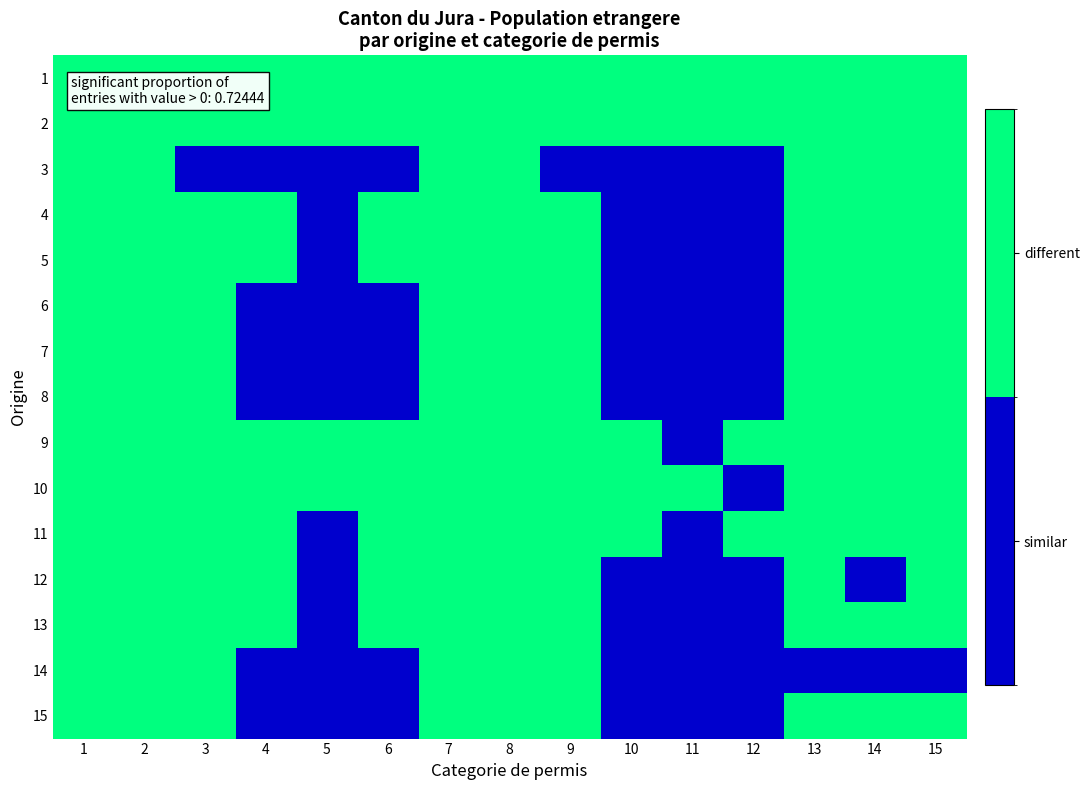

List the series in order of their peak value, highest first.

1, 2, 3, 4, 5, 6, 7, 8, 9, 10, 11, 12, 13, 14, 15